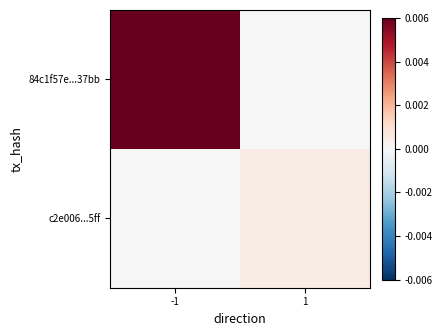

At which category is the sum across all series the highest?

-1